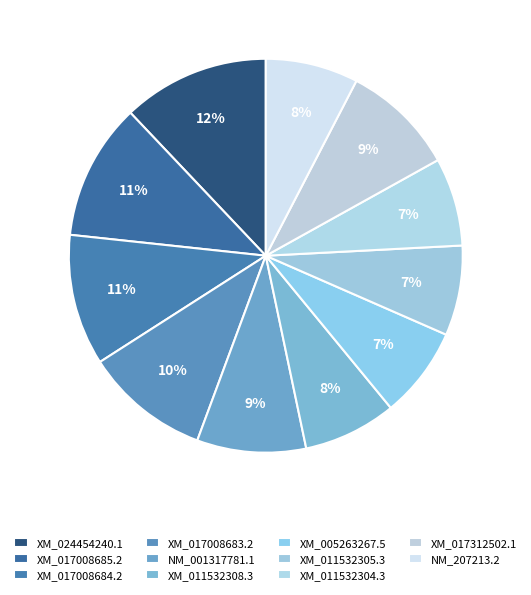

What is the change in value from XM_017312502.1 to NM_207213.2?

-12.6